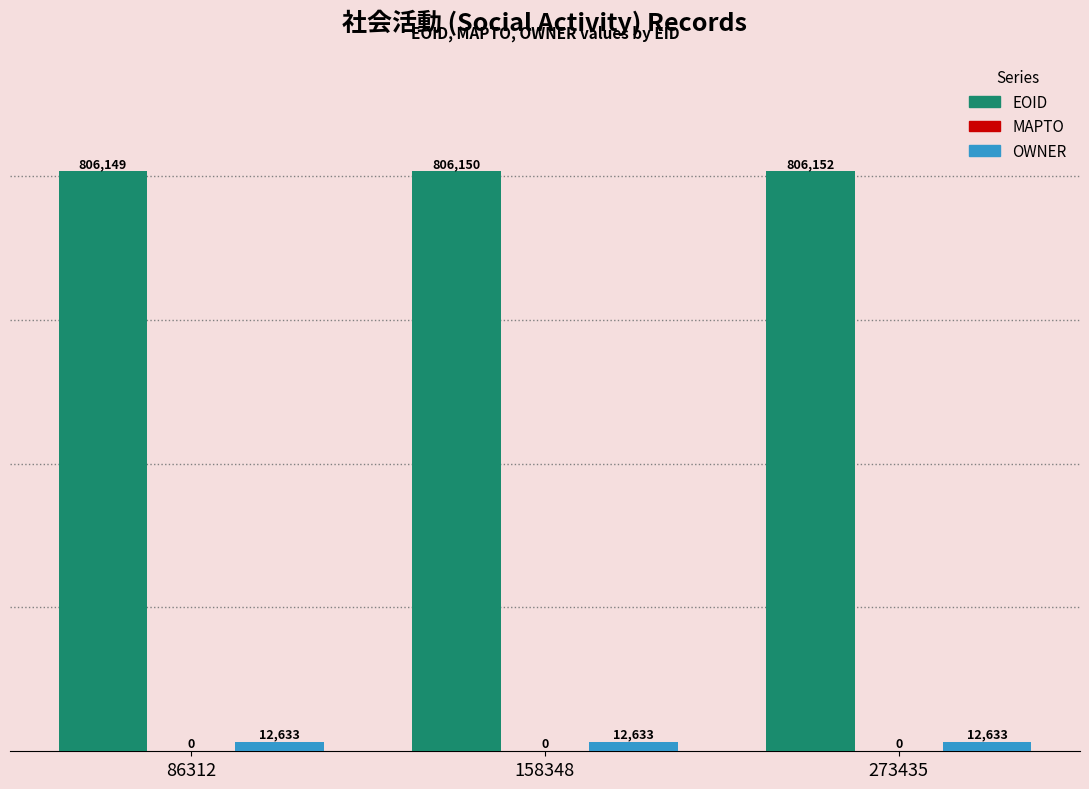

What is the minimum value shown in the chart?

12633